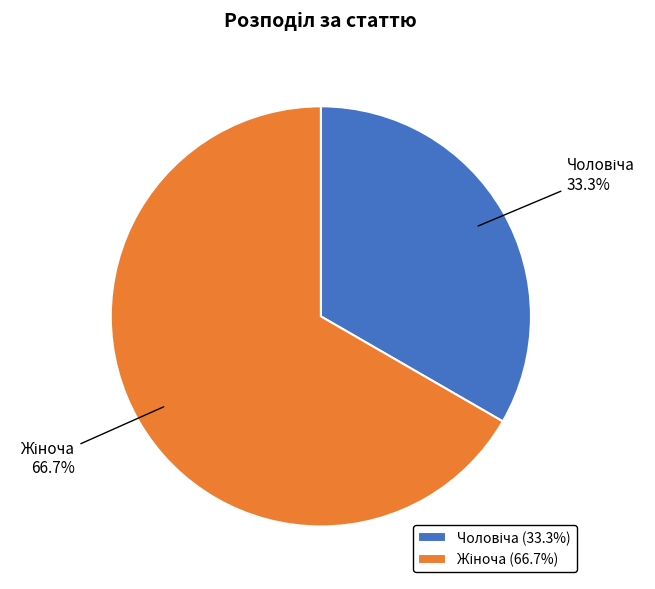

Is there a majority slice in this chart?

Yes